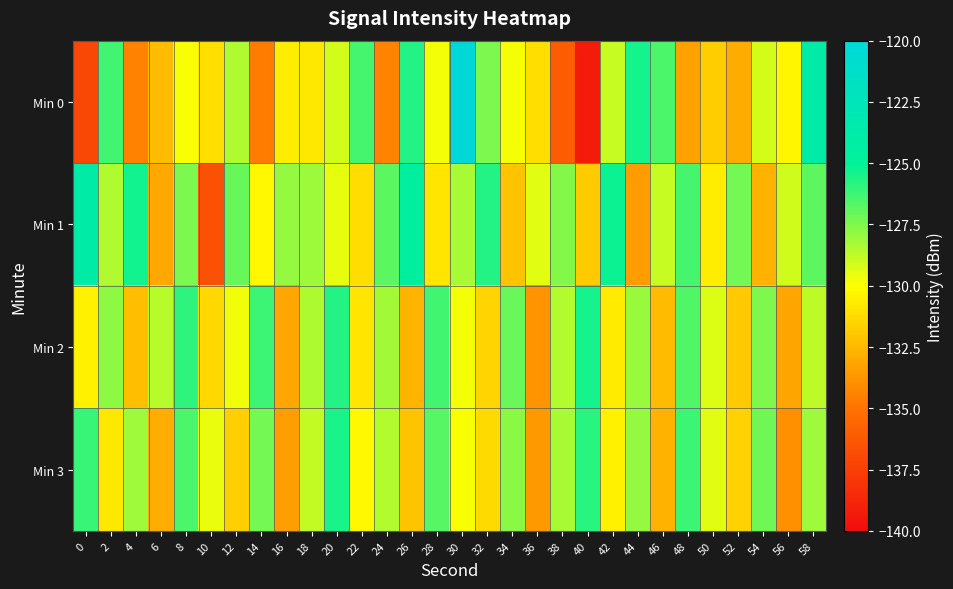

Which series has the widest spread of values?

Min 0